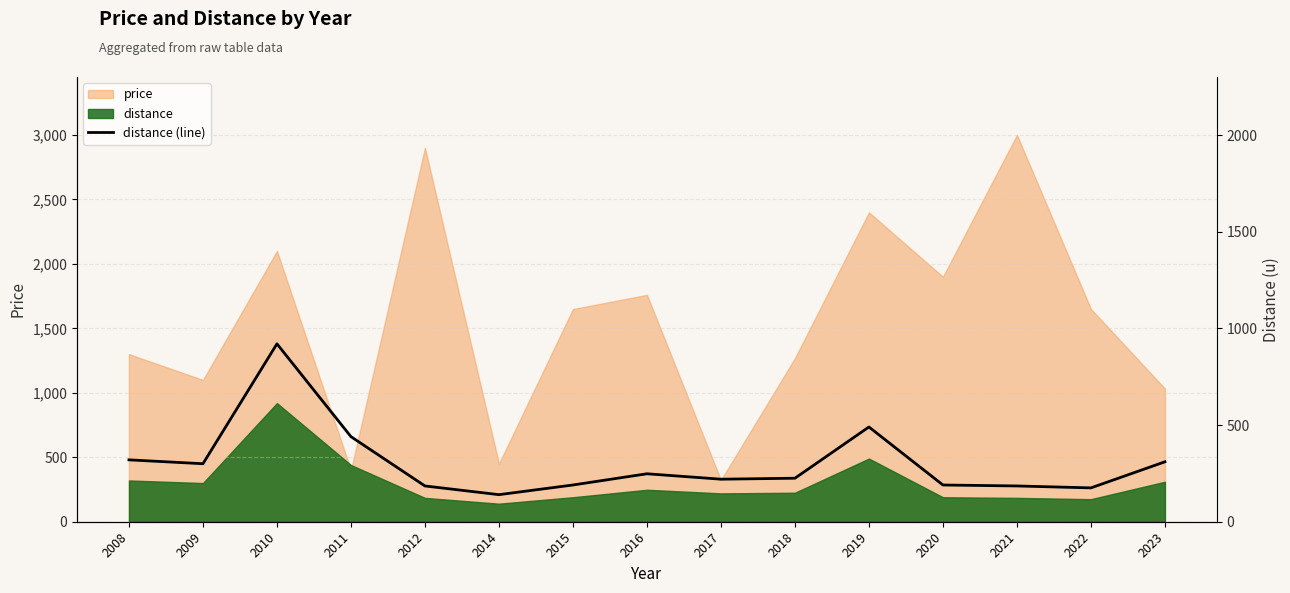

At which category does the data reach its first local valley?

2009